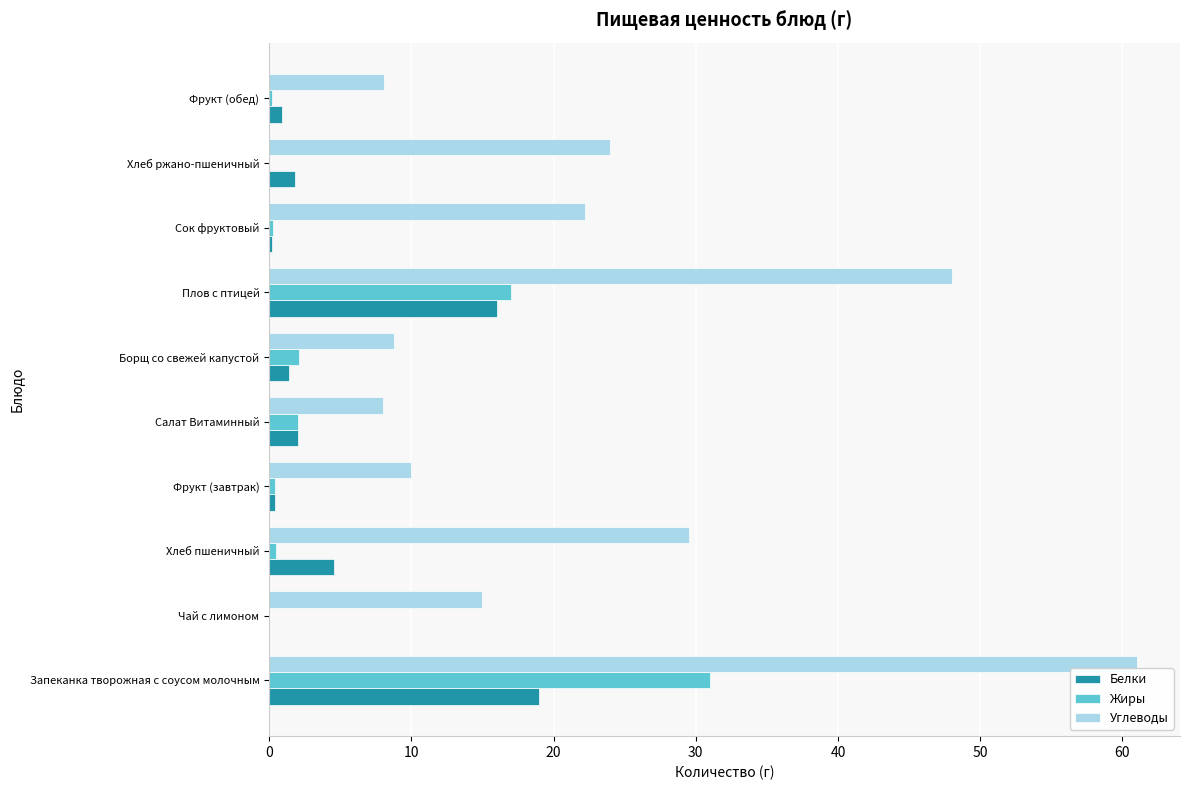

At which category does the chart reach its peak across all series?

Запеканка творожная с соусом молочным